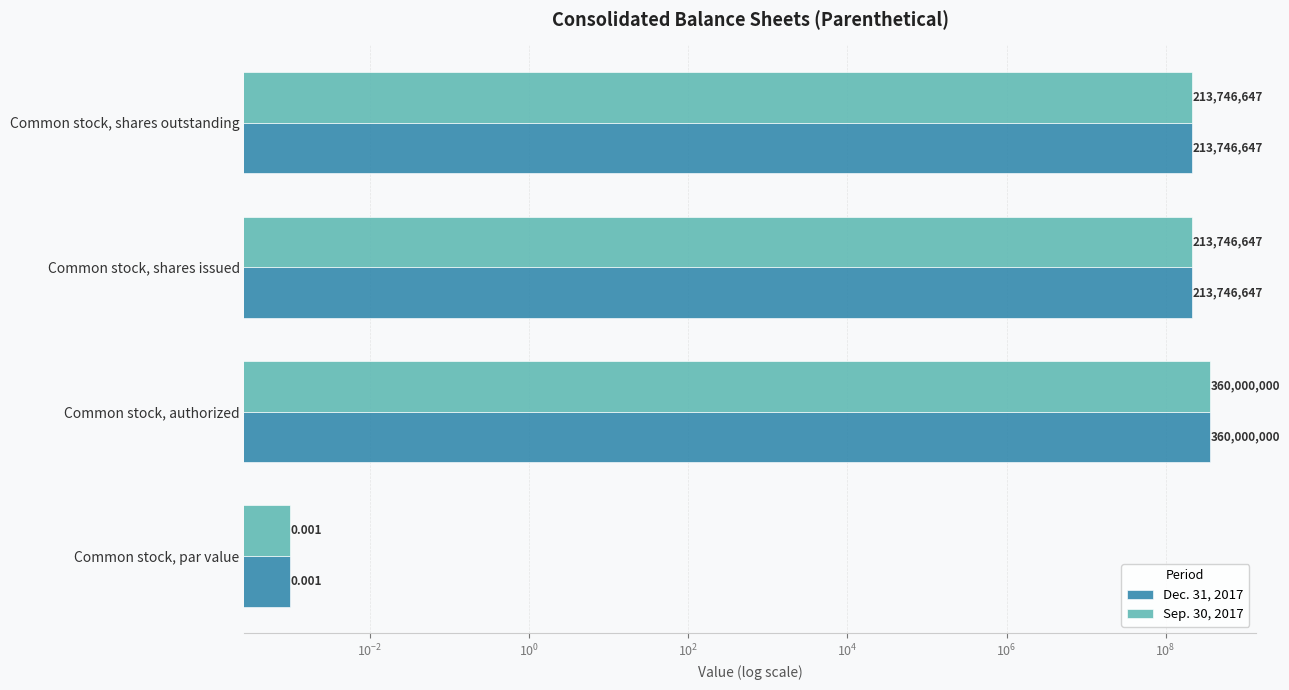

Which series changed the most between Common stock, par value and Common stock, authorized?

Dec. 31, 2017